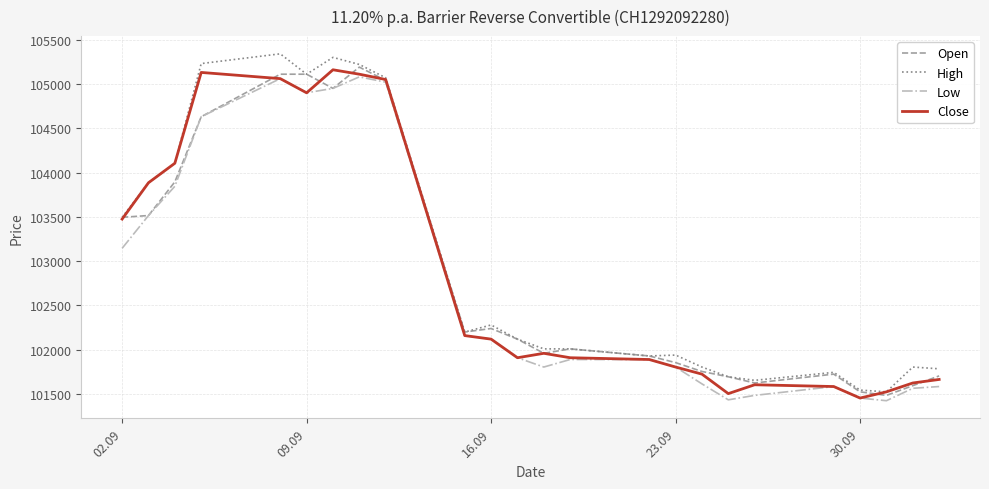

What is the maximum value for High?

105340